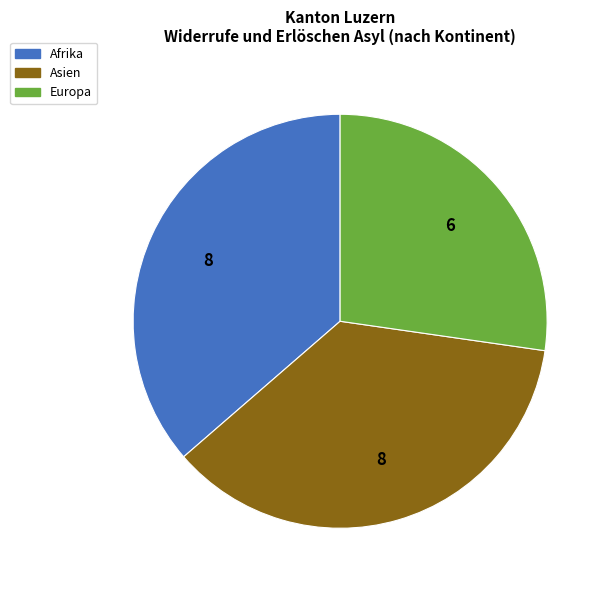

Is there a majority slice in this chart?

No